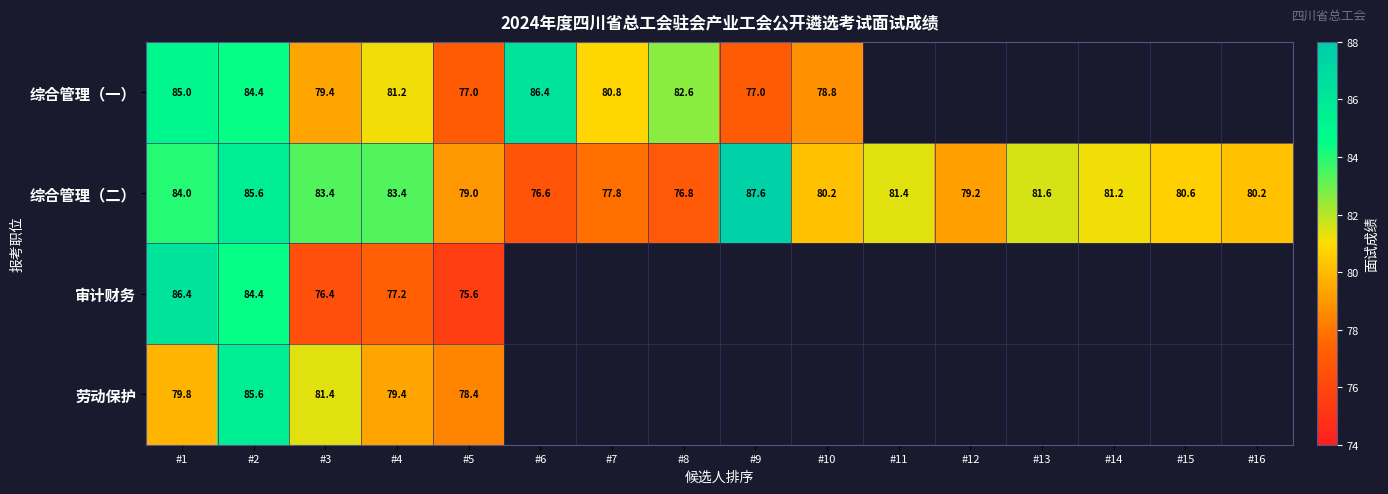

What is the minimum value shown in the chart?

75.6